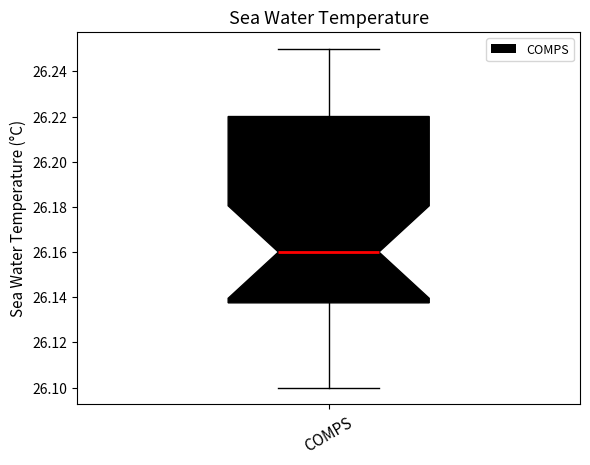

Read this box plot against the y-axis: the position of the median line, the range covered by the box, and the ends of both whiskers. The values are not printed on the chart, so give them approximately, as read against the axis.

median 26.160, box 26.138 to 26.220, whiskers 26.100 to 26.250